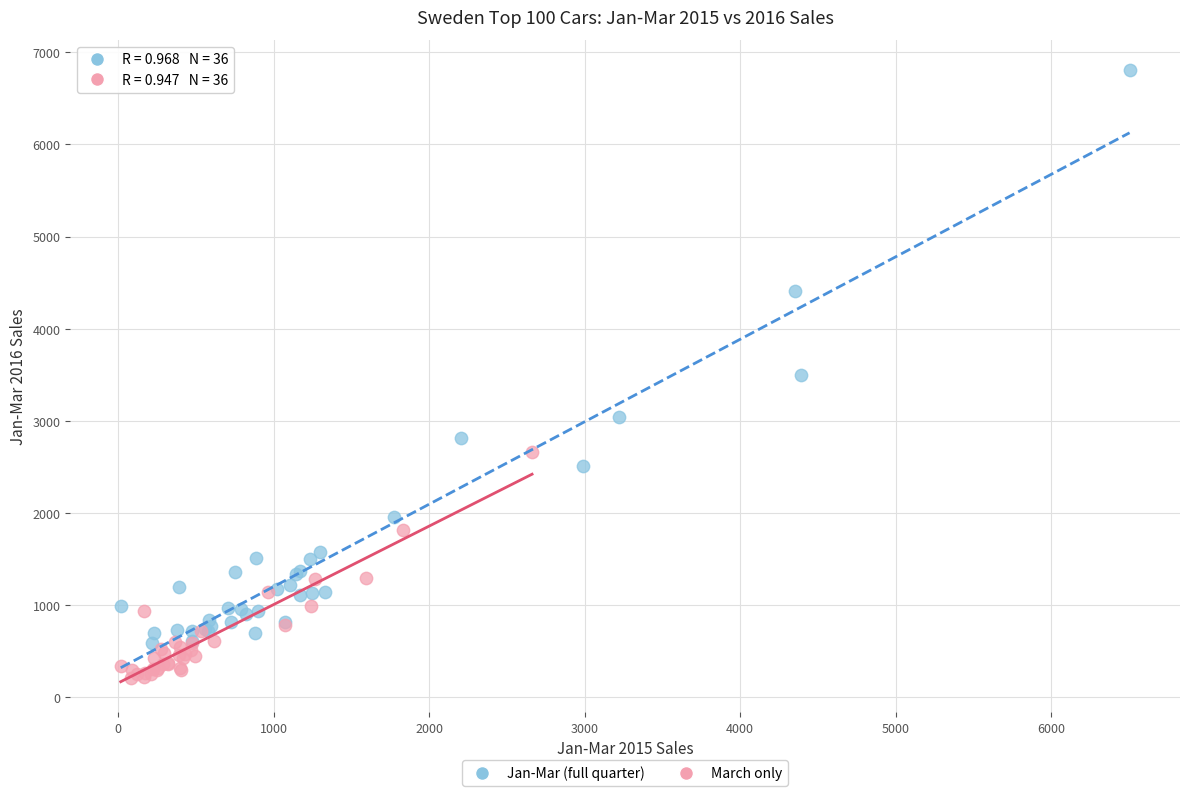

Which series contains the highest Y value?

Jan-Mar (full quarter)